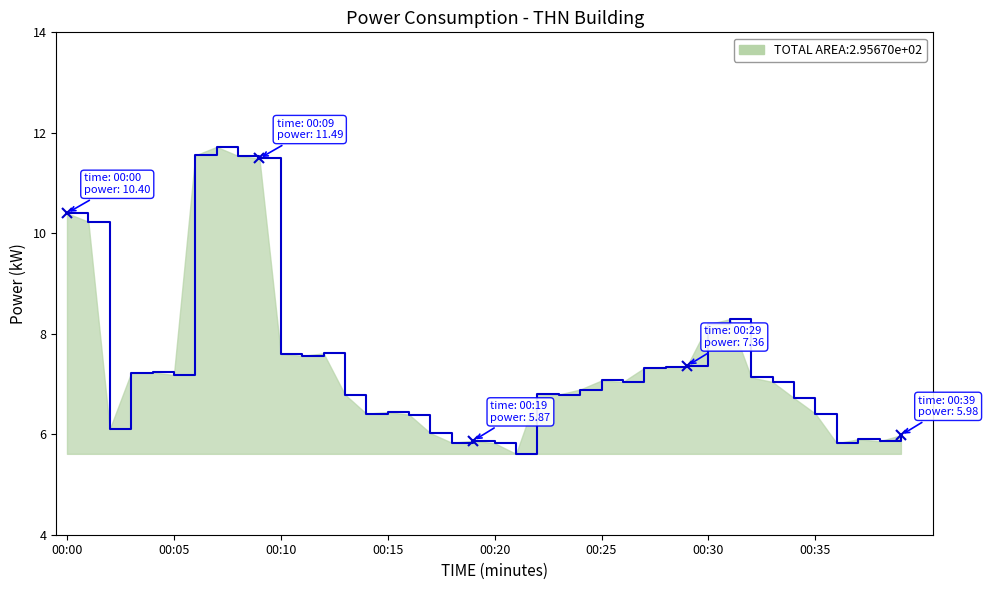

What is the maximum value shown in the chart?

11.7